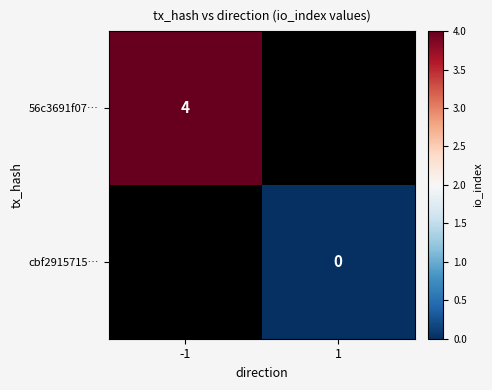

The value of 56c3691f07… at -1 is 4. True or false?

True